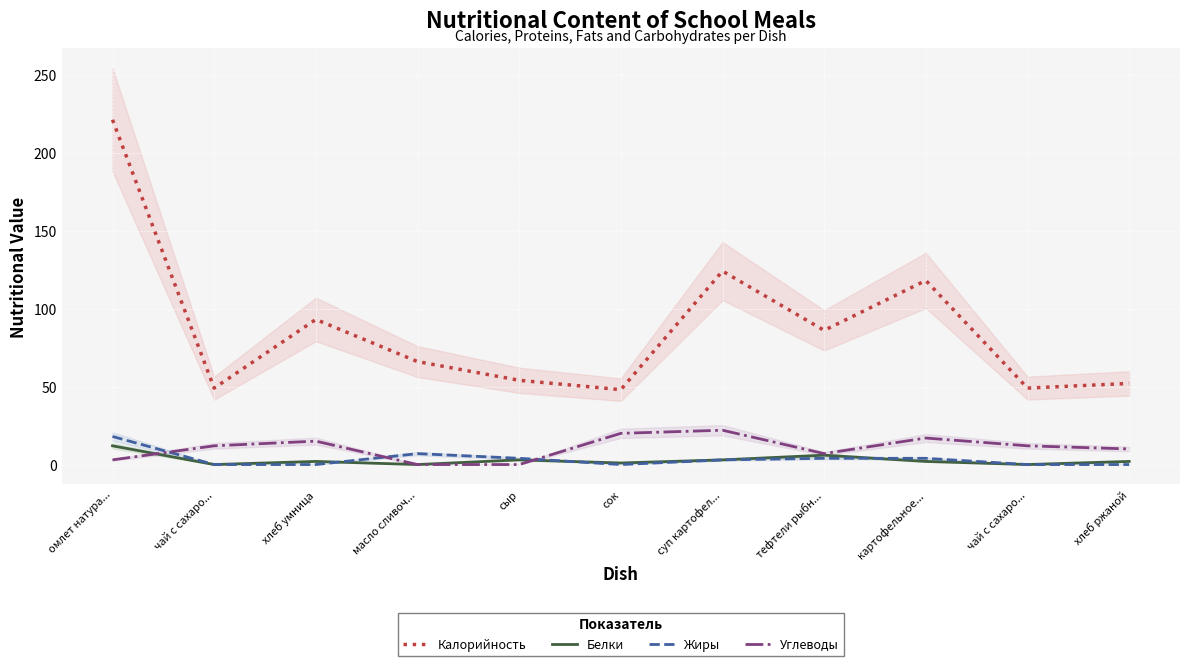

At картофельное..., list the series in order from smallest to largest.

Белки, Жиры, Углеводы, Калорийность